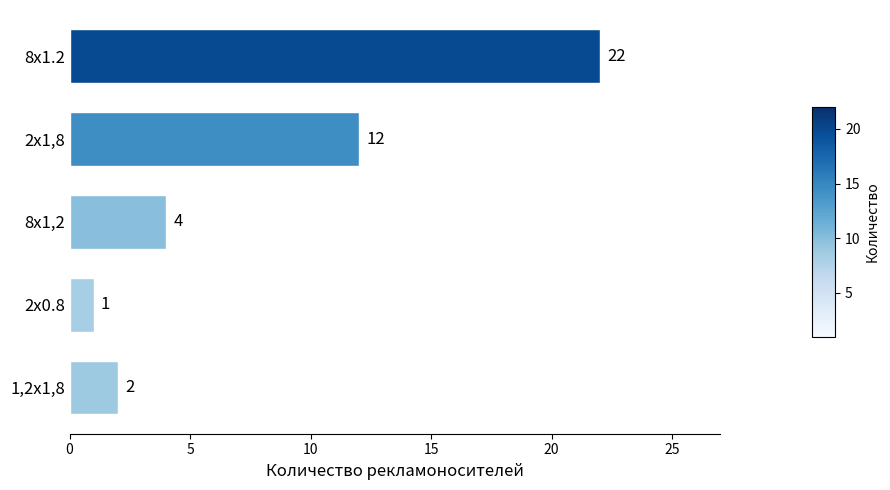

List the labels in order of value, largest first.

8x1.2, 2x1,8, 8х1,2, 1,2x1,8, 2x0.8